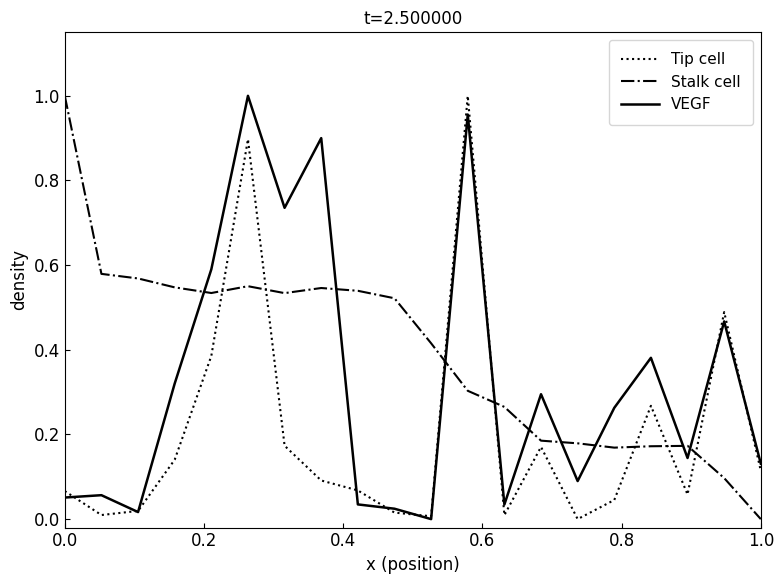

After their last crossing, which series has the higher values: Tip cell or Stalk cell?

Tip cell